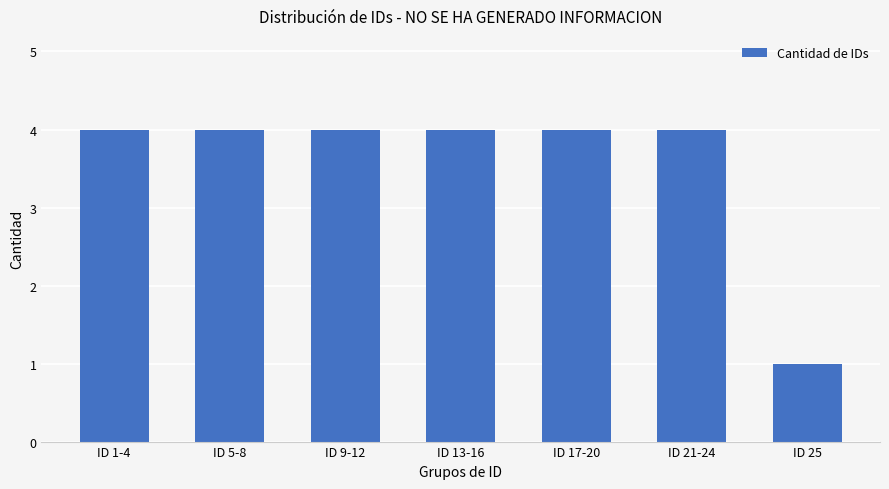

Are the bars horizontal?

No